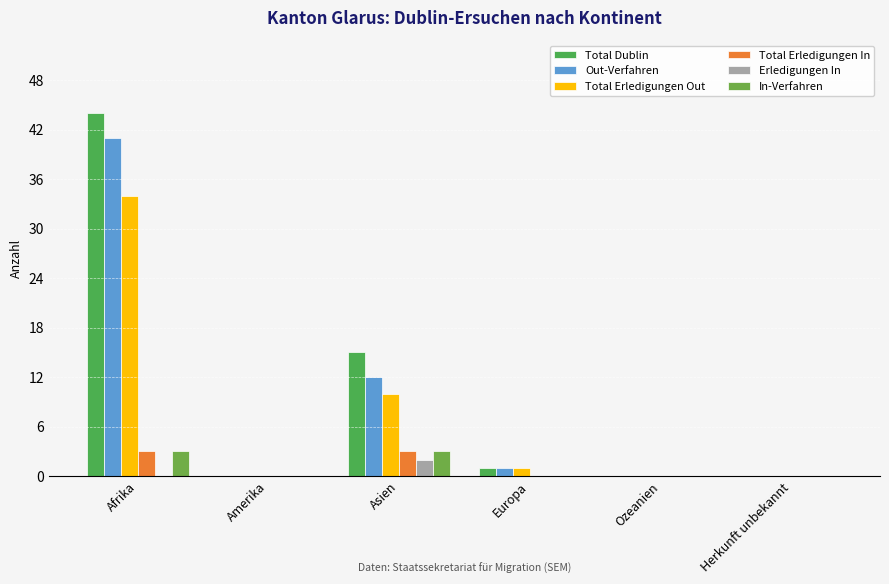

Reading left to right, extract all data points from this chart.

Total Dublin: Afrika=44	Amerika=0	Asien=15	Europa=1	Ozeanien=0	Herkunft unbekannt=0
Out-Verfahren: Afrika=41	Amerika=0	Asien=12	Europa=1	Ozeanien=0	Herkunft unbekannt=0
Total Erledigungen Out: Afrika=34	Amerika=0	Asien=10	Europa=1	Ozeanien=0	Herkunft unbekannt=0
Total Erledigungen In: Afrika=3	Amerika=0	Asien=3	Europa=0	Ozeanien=0	Herkunft unbekannt=0
Erledigungen In: Afrika=0	Amerika=0	Asien=2	Europa=0	Ozeanien=0	Herkunft unbekannt=0
In-Verfahren: Afrika=3	Amerika=0	Asien=3	Europa=0	Ozeanien=0	Herkunft unbekannt=0